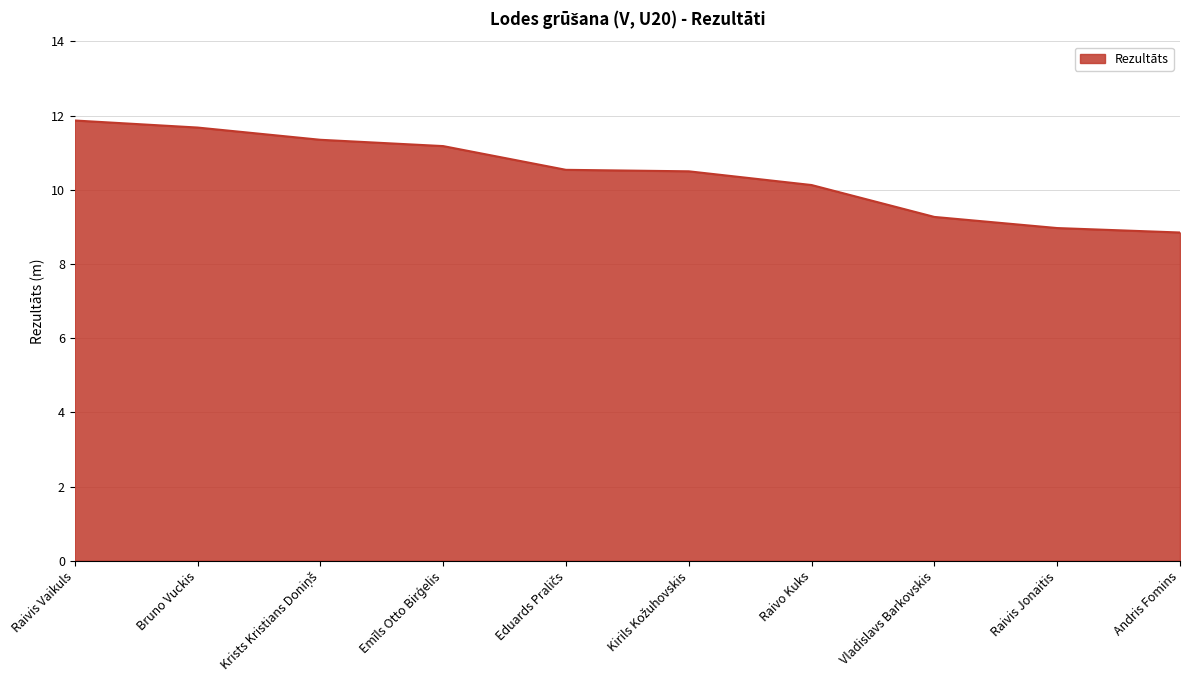

Approximately how many times larger is the value at Raivo Kuks compared to Raivis Vaikuls?

0.9